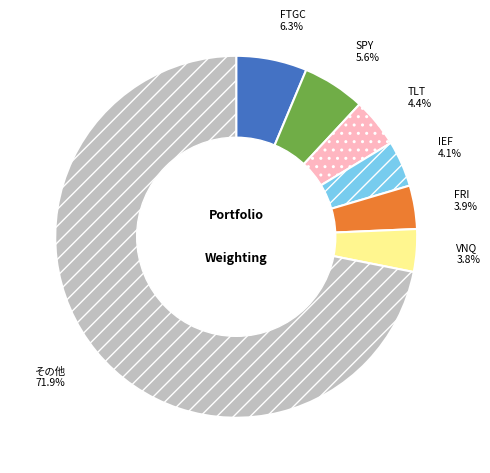

To the nearest percent, what is the average slice percentage?

14%